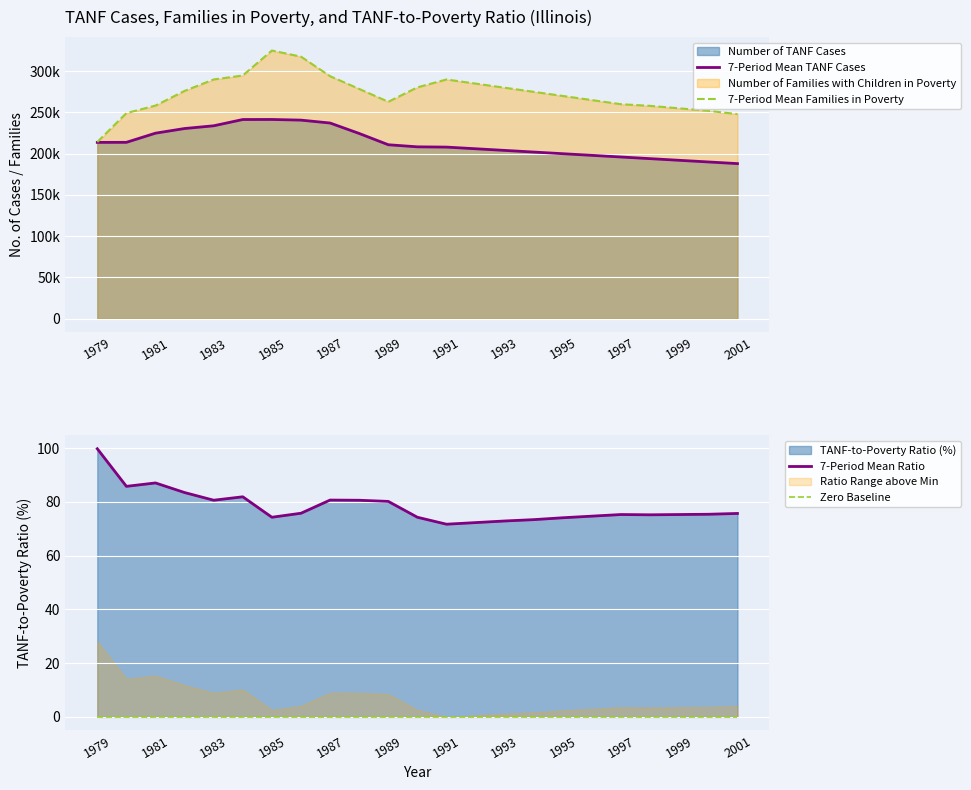

At how many categories does at least one series exceed 44178?

23